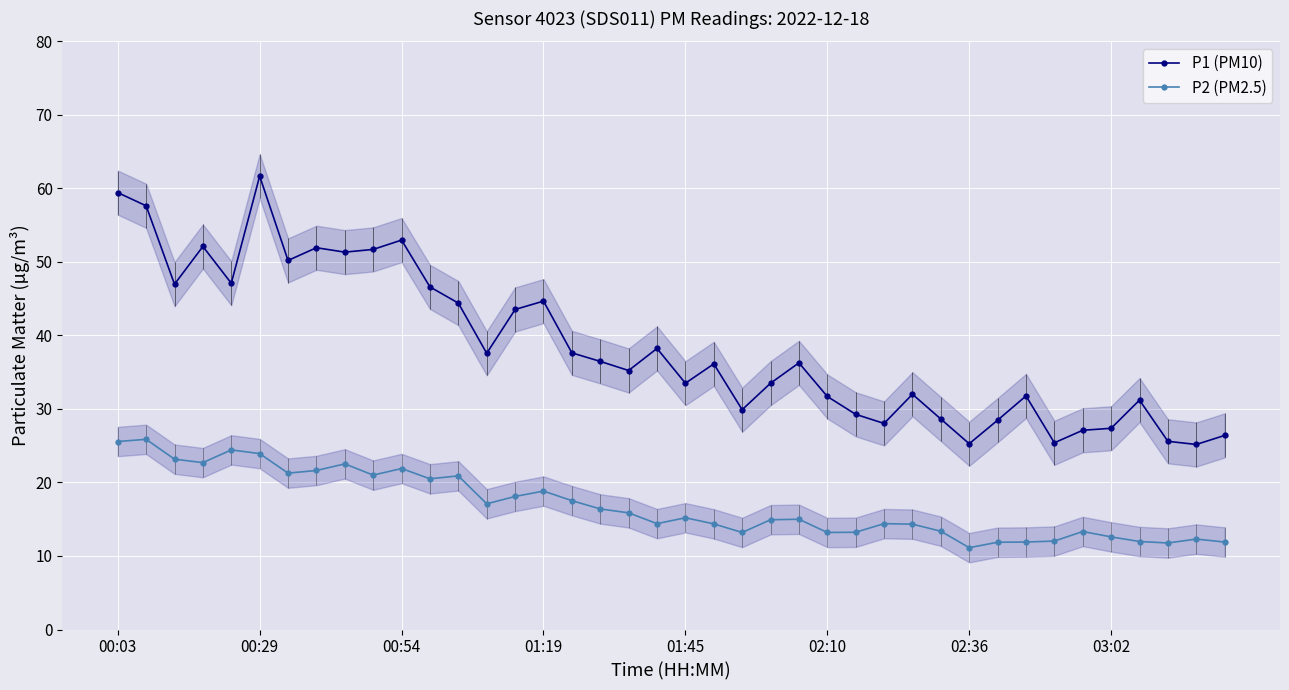

What position from the left is 17?

18